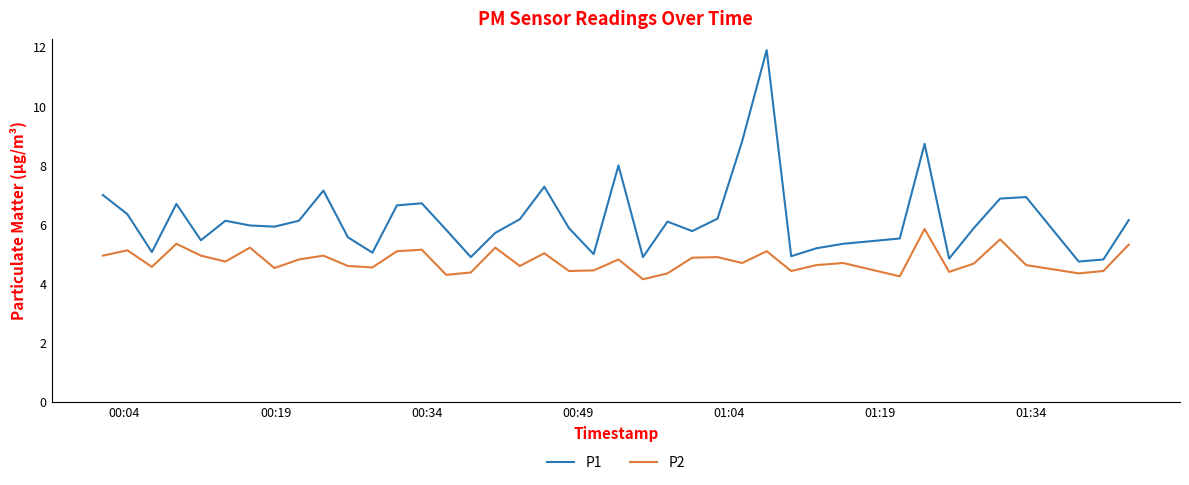

Which series has the widest spread of values?

P1